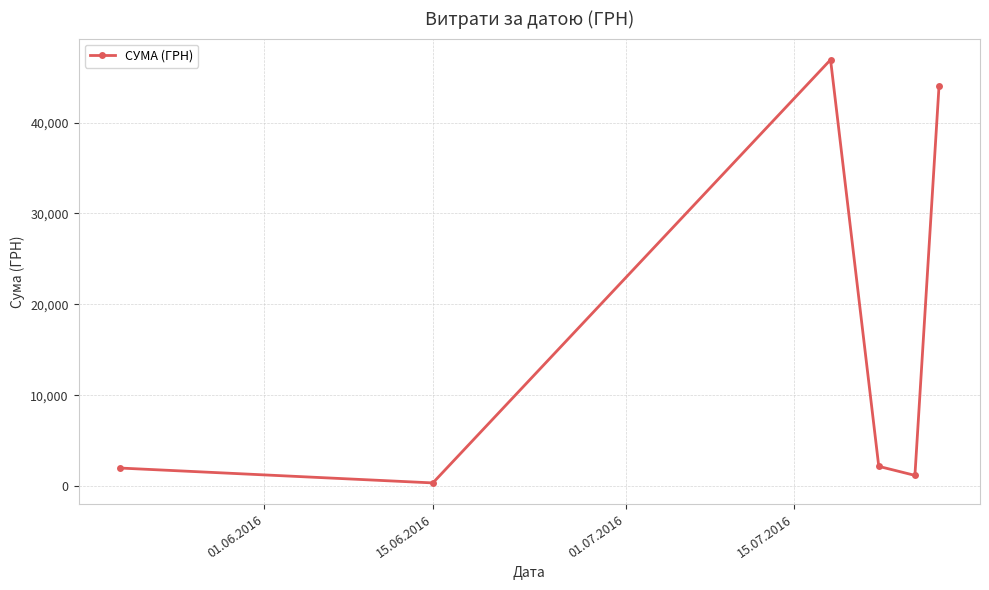

What is the average value?

16112.3